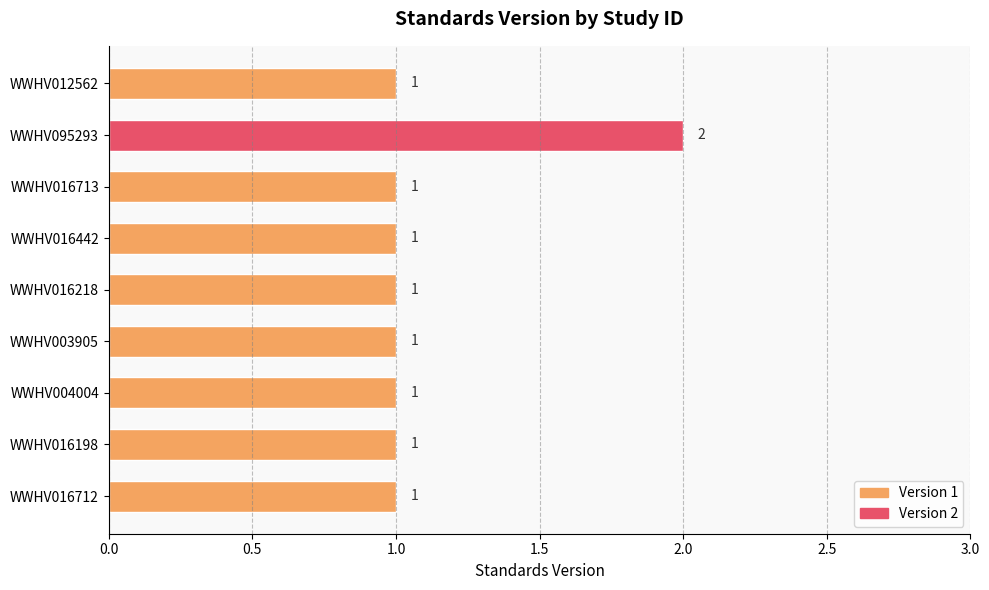

What is the sum of all values?

10